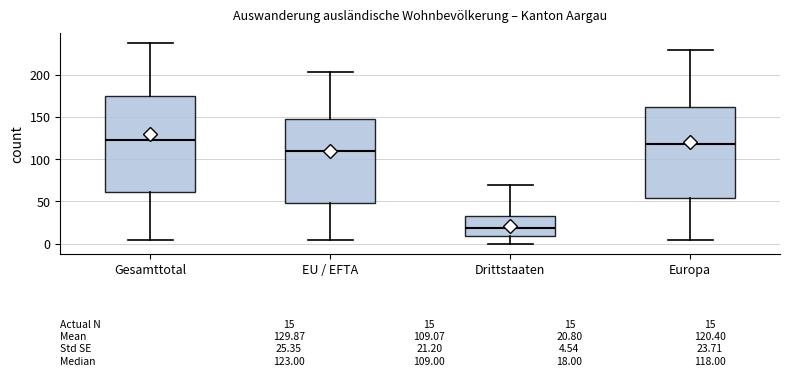

Which box is the tallest, from its lower edge to its upper edge?

Gesamttotal